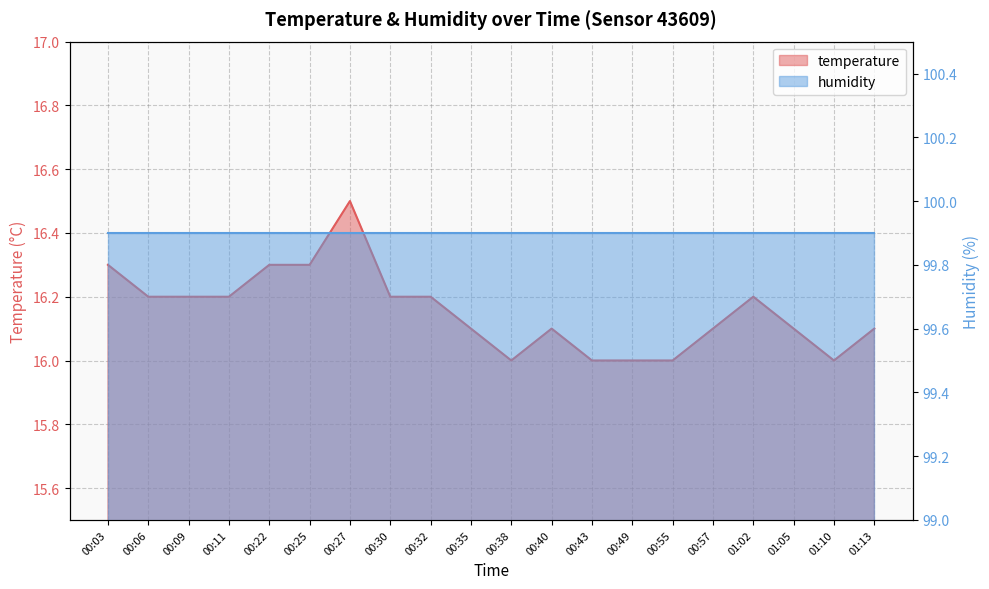

Which has a higher value, 01:10 or 00:57?

00:57